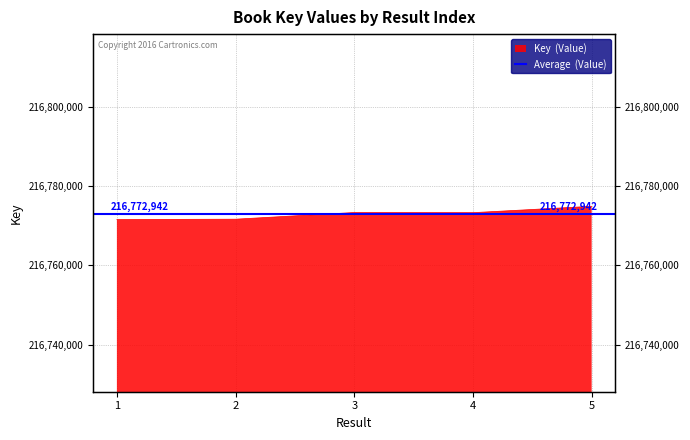

Rank the categories by value from lowest to highest.

1, 2, 4, 3, 5